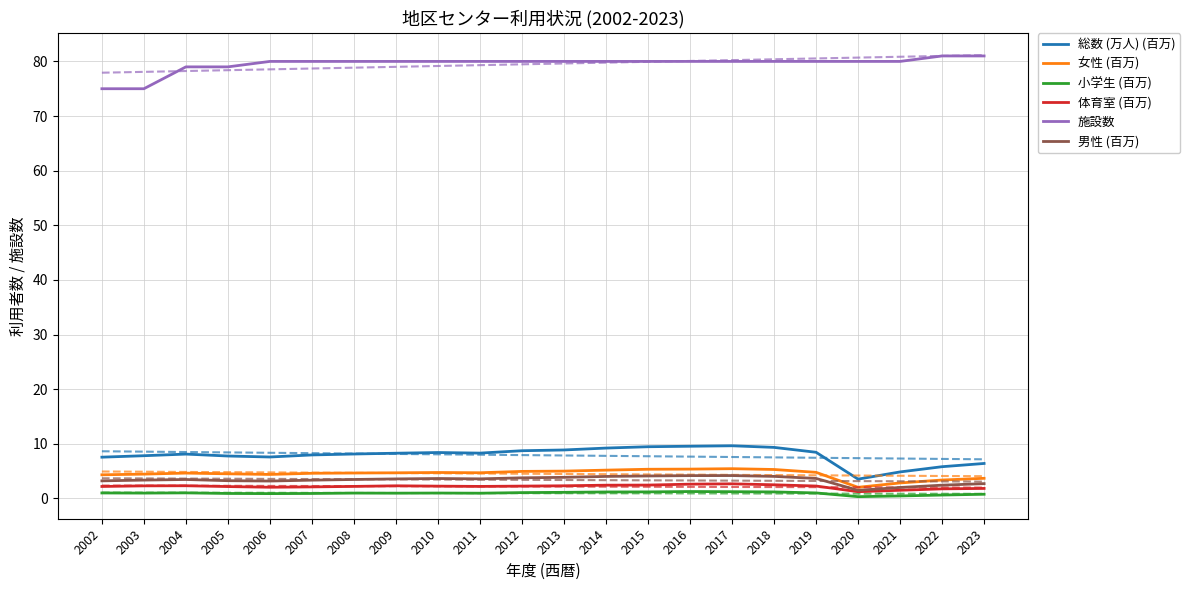

At 2023, list the series in order from smallest to largest.

小学生 (百万), 体育室 (百万), 男性 (百万), 女性 (百万), 総数 (万人) (百万), 施設数